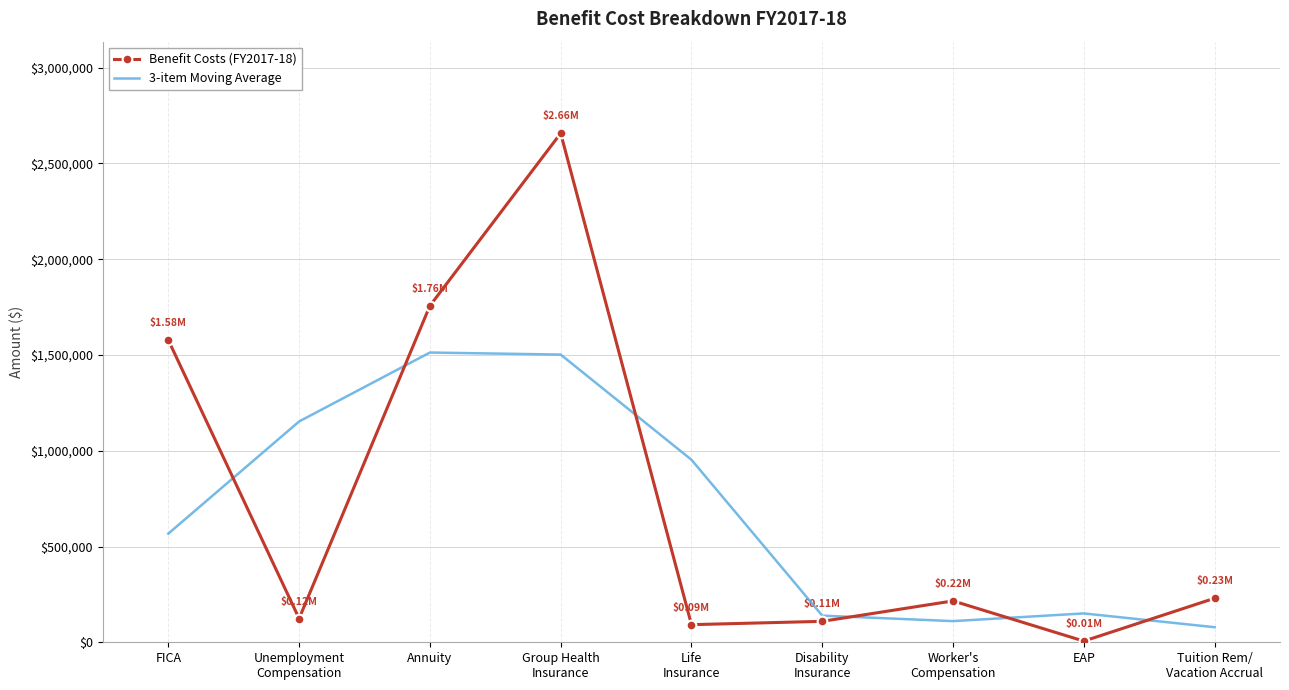

List the series in order of their peak value, highest first.

Benefit Costs (FY2017-18), 3-item Moving Average